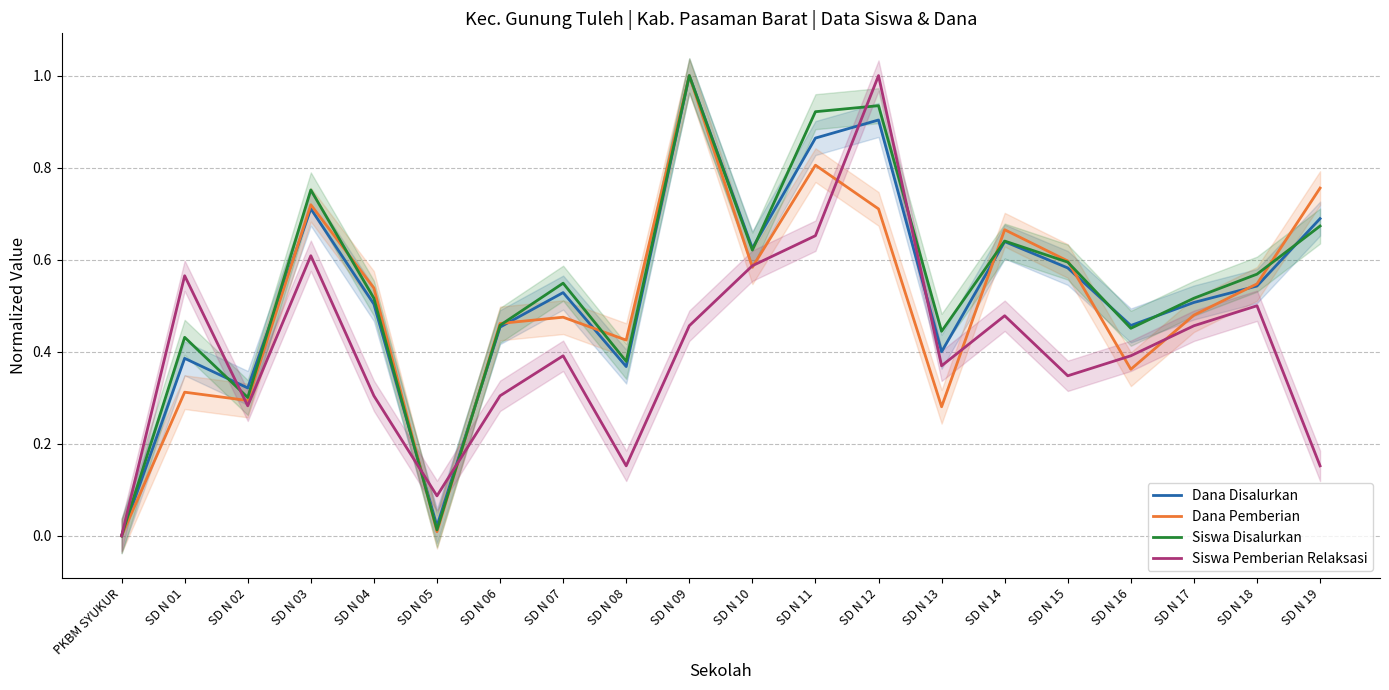

How many lines are shown in the chart?

4